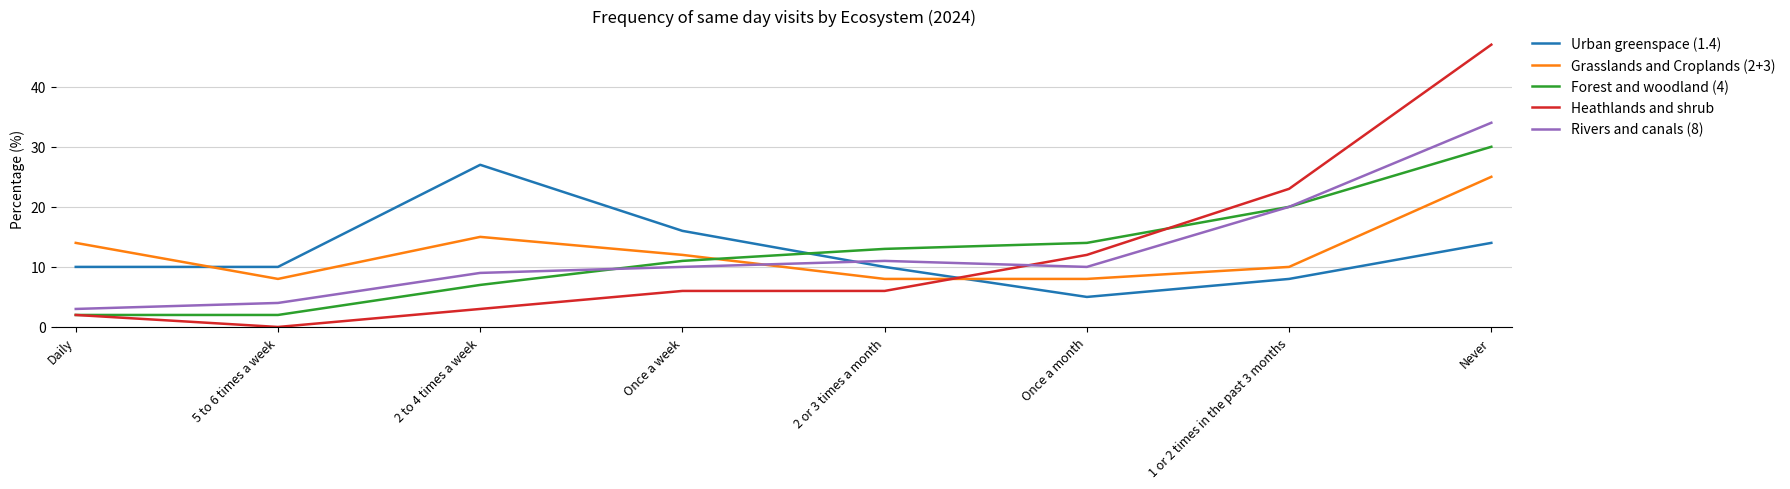

Reading left to right, extract all data points from this chart.

Urban greenspace (1.4): Daily=10	5 to 6 times a week=10	2 to 4 times a week=27	Once a week=16	2 or 3 times a month=10	Once a month=5	1 or 2 times in the past 3 months=8	Never=14
Grasslands and Croplands (2+3): Daily=14	5 to 6 times a week=8	2 to 4 times a week=15	Once a week=12	2 or 3 times a month=8	Once a month=8	1 or 2 times in the past 3 months=10	Never=25
Forest and woodland (4): Daily=2	5 to 6 times a week=2	2 to 4 times a week=7	Once a week=11	2 or 3 times a month=13	Once a month=14	1 or 2 times in the past 3 months=20	Never=30
Heathlands and shrub: Daily=2	5 to 6 times a week=0	2 to 4 times a week=3	Once a week=6	2 or 3 times a month=6	Once a month=12	1 or 2 times in the past 3 months=23	Never=47
Rivers and canals (8): Daily=3	5 to 6 times a week=4	2 to 4 times a week=9	Once a week=10	2 or 3 times a month=11	Once a month=10	1 or 2 times in the past 3 months=20	Never=34